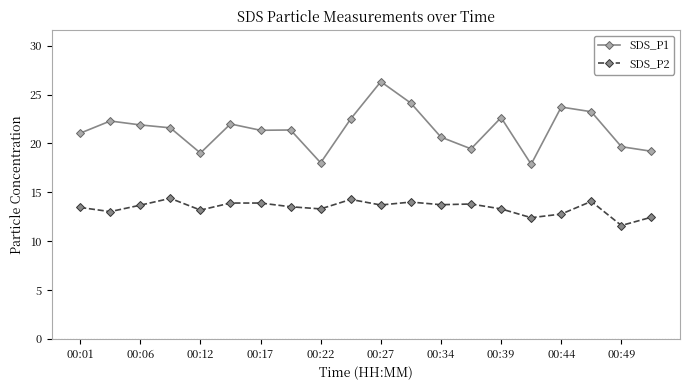

What are all the series names shown in the legend?

SDS_P1, SDS_P2